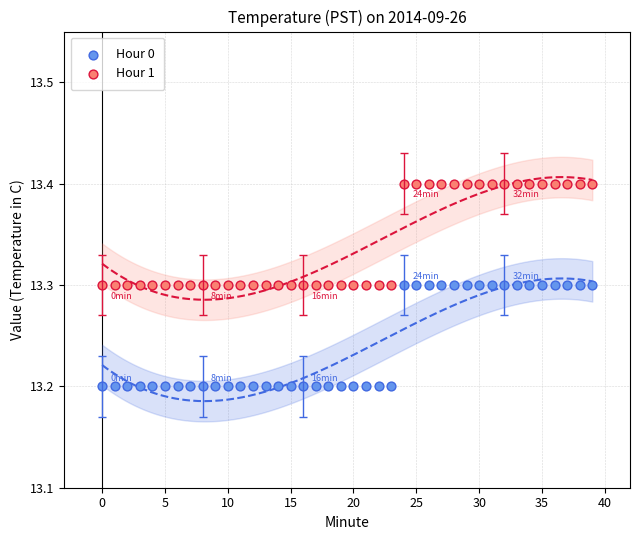

Which series contains the highest Y value?

Hour 1